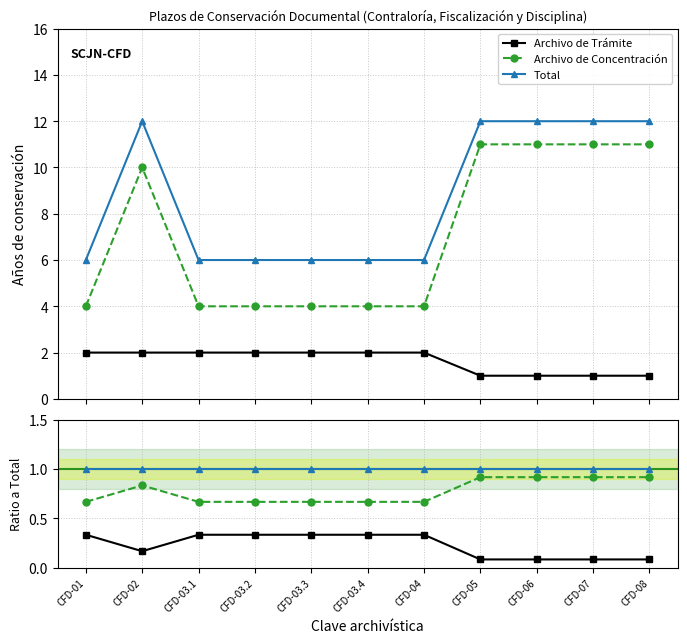

Which category has the lowest value across all series?

CFD-05